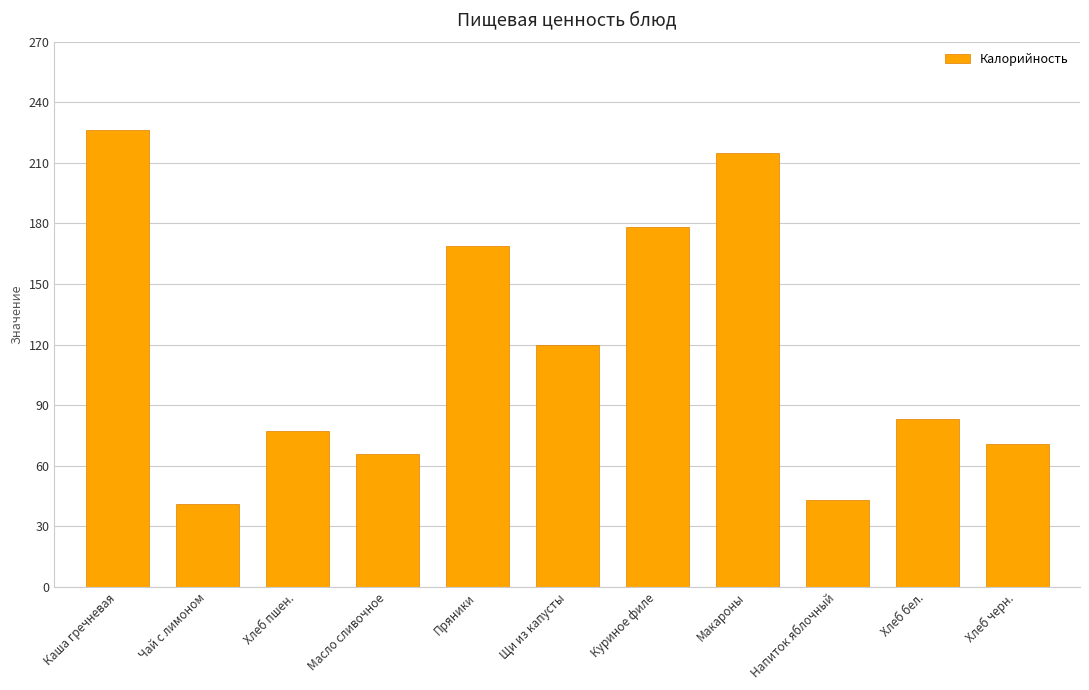

What is the label of the 4th bar from the right?

Макароны